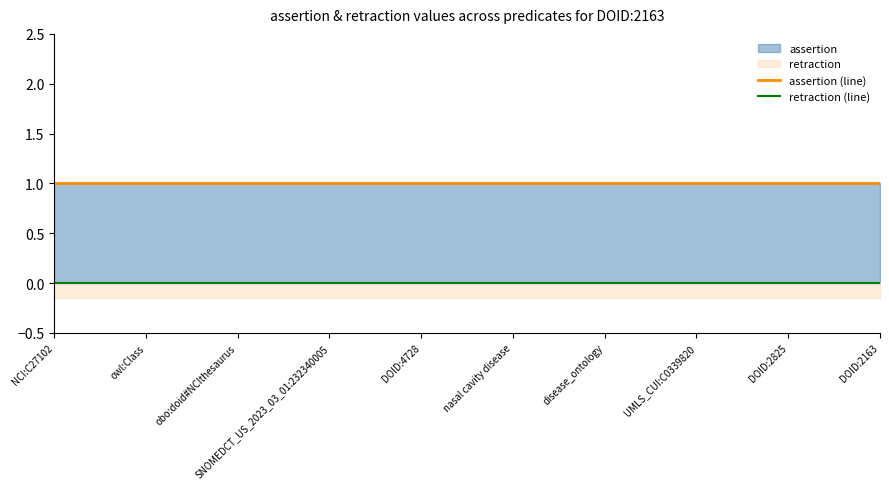

What is the label of the 4th point from the left?

SNOMEDCT_US_2023_03_01:232340005